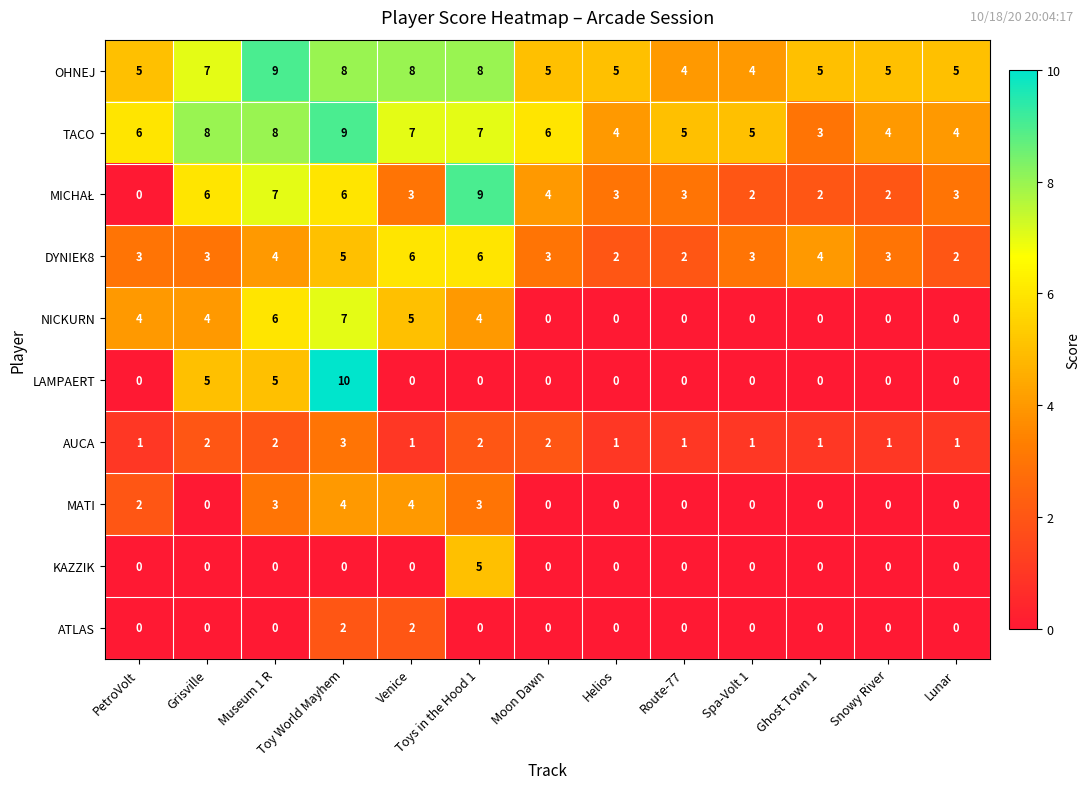

What is the sum of all AUCA values?

19